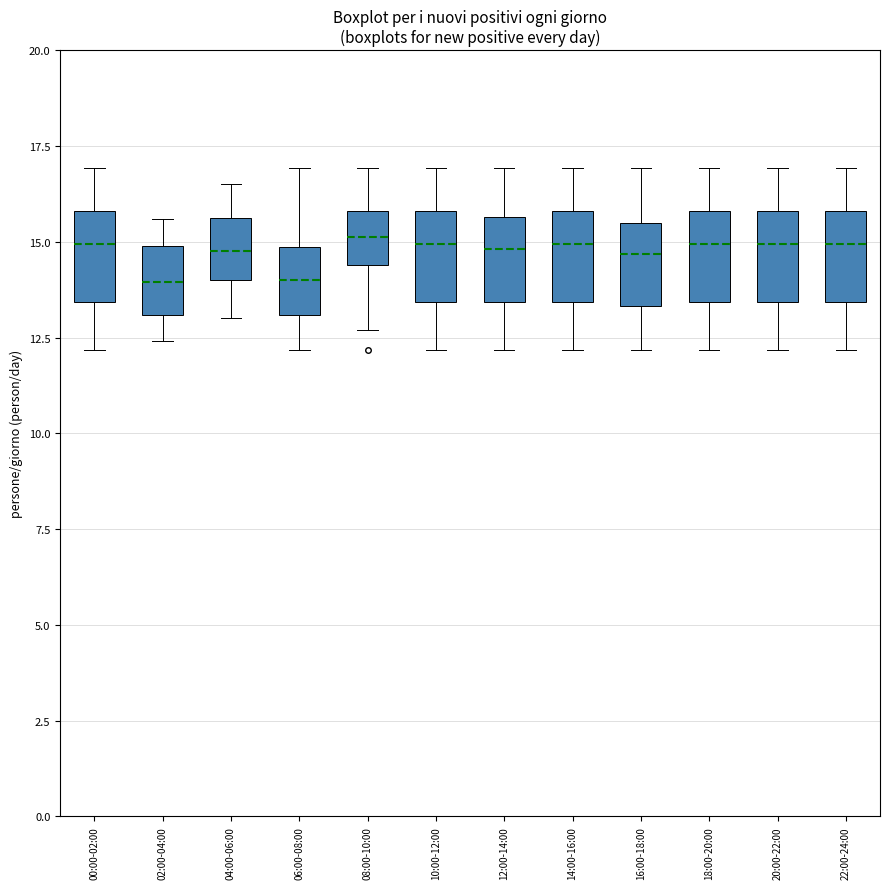

Reading left to right, transcribe this box plot: for each box, give where its median line is, the range the box spans, and where its two whiskers end, as read against the y-axis. The values are not printed on the chart, so give them approximately, as read against the axis.

00:00-02:00: median 15.0, box 13.5 to 16.0, whiskers 12.0 to 17.0
02:00-04:00: median 14.0, box 13.0 to 15.0, whiskers 12.5 to 15.5
04:00-06:00: median 15.0, box 14.0 to 15.5, whiskers 13.0 to 16.5
06:00-08:00: median 14.0, box 13.0 to 15.0, whiskers 12.0 to 17.0
08:00-10:00: median 15.0, box 14.5 to 16.0, whiskers 12.5 to 17.0
10:00-12:00: median 15.0, box 13.5 to 16.0, whiskers 12.0 to 17.0
12:00-14:00: median 15.0, box 13.5 to 15.5, whiskers 12.0 to 17.0
14:00-16:00: median 15.0, box 13.5 to 16.0, whiskers 12.0 to 17.0
16:00-18:00: median 14.5, box 13.5 to 15.5, whiskers 12.0 to 17.0
18:00-20:00: median 15.0, box 13.5 to 16.0, whiskers 12.0 to 17.0
20:00-22:00: median 15.0, box 13.5 to 16.0, whiskers 12.0 to 17.0
22:00-24:00: median 15.0, box 13.5 to 16.0, whiskers 12.0 to 17.0